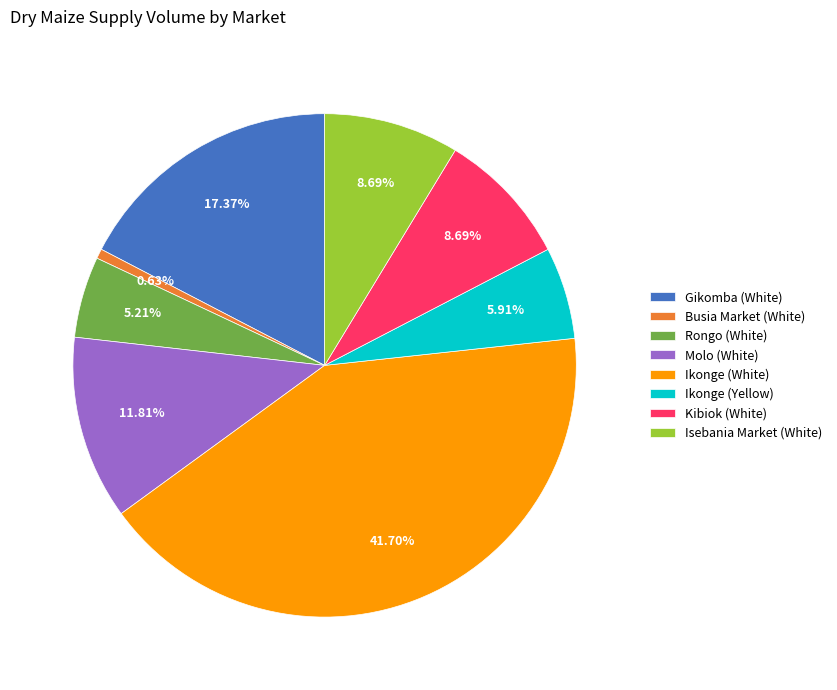

Combined, do Kibiok (White) and Gikomba (White) account for over 50%?

No